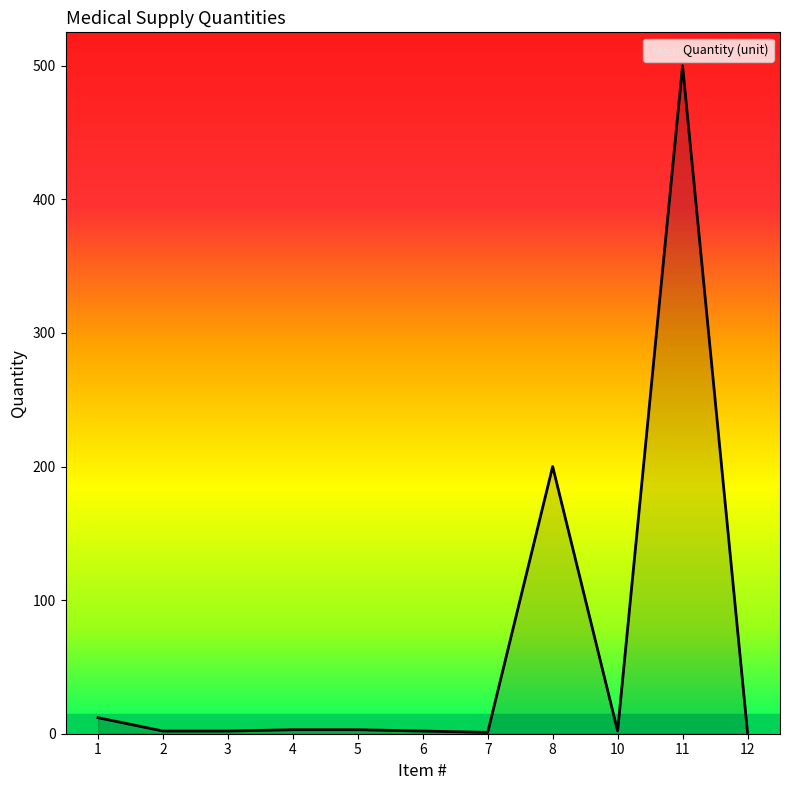

Is it true that the value at 11 is 500?

True